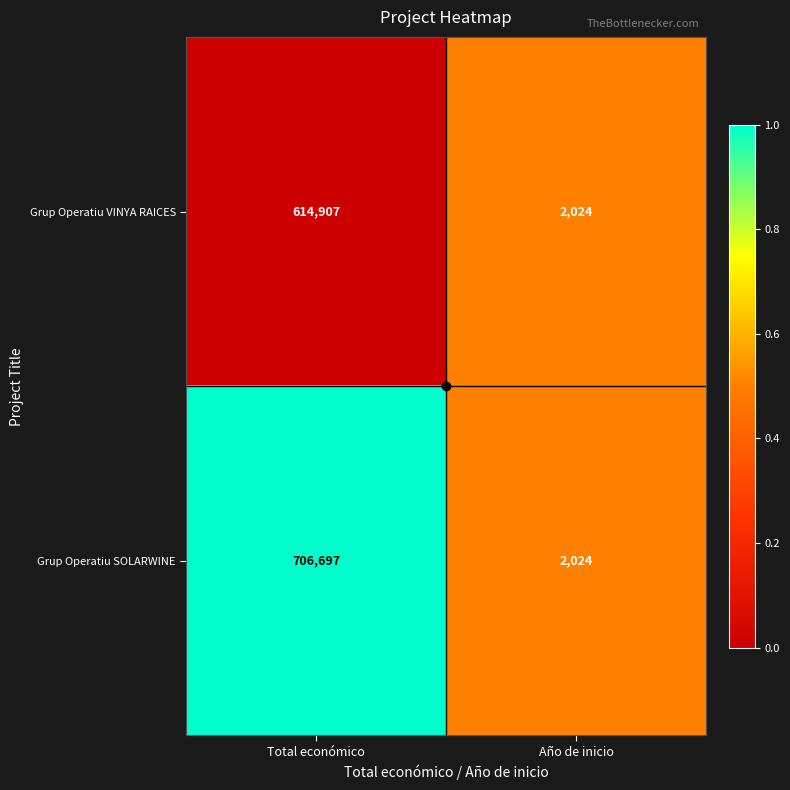

The Grup Operatiu VINYA RAICES series shows 614907 at Total económico. True or false?

True